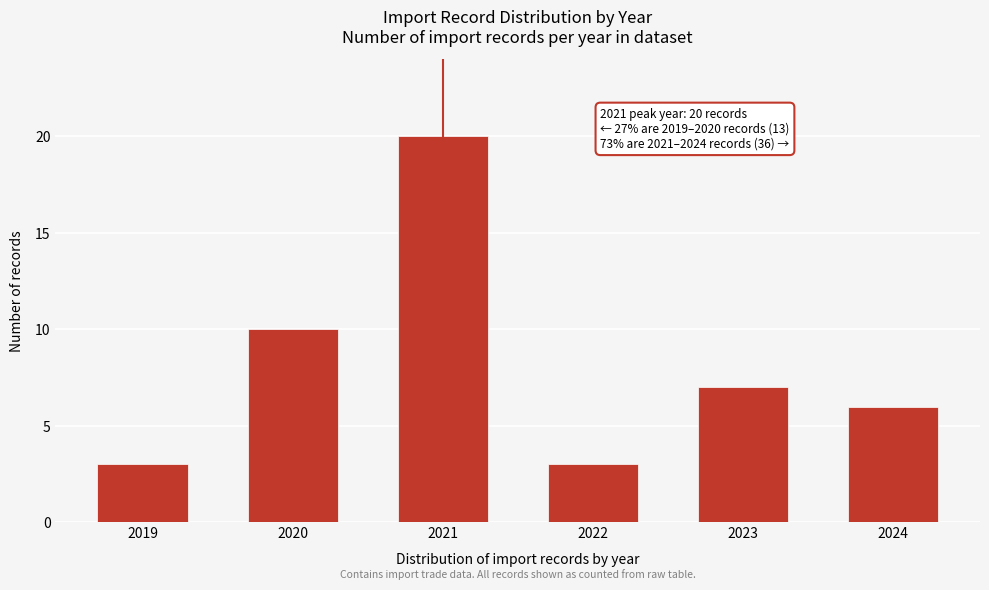

Reading right to left, what are all the values shown in this chart?

2024=6	2023=7	2022=3	2021=20	2020=10	2019=3